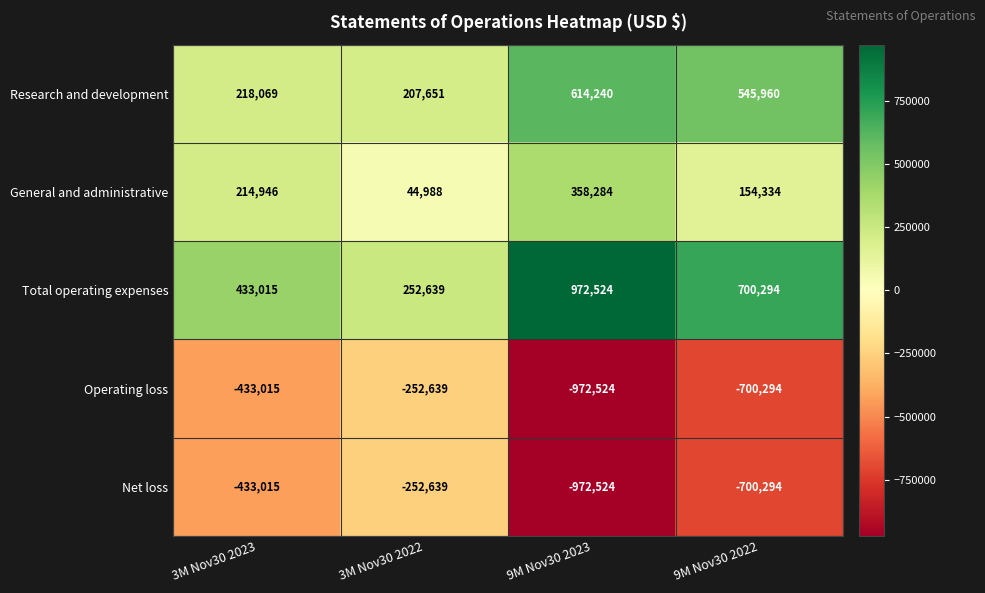

List the labels in order of Total operating expenses value, largest first.

9M Nov30 2023, 9M Nov30 2022, 3M Nov30 2023, 3M Nov30 2022